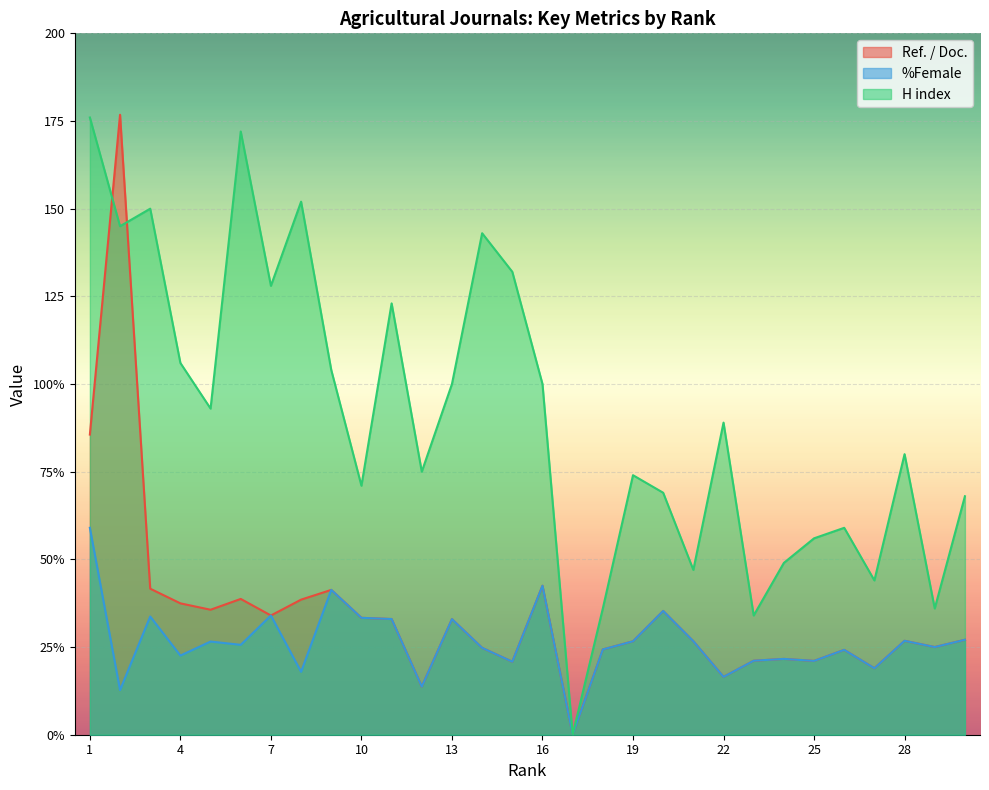

Between which two adjacent categories do H index and Ref. / Doc. first intersect?

1 and 2